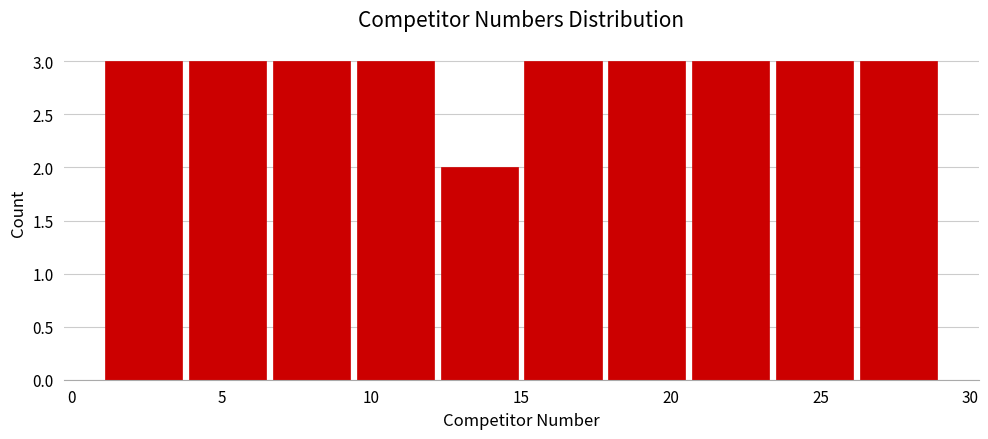

Reading left to right, list every bar in this chart as the range it spans on the x-axis followed by its height. Neither the bar edges nor the heights are printed on the chart, so give them approximately, as read against the axes.

1.0 to 3.8: 3
3.8 to 6.6: 3
6.6 to 9.4: 3
9.4 to 12.2: 3
12.2 to 15.0: 2
15.0 to 17.8: 3
17.8 to 20.6: 3
20.6 to 23.4: 3
23.4 to 26.2: 3
26.2 to 29.0: 3